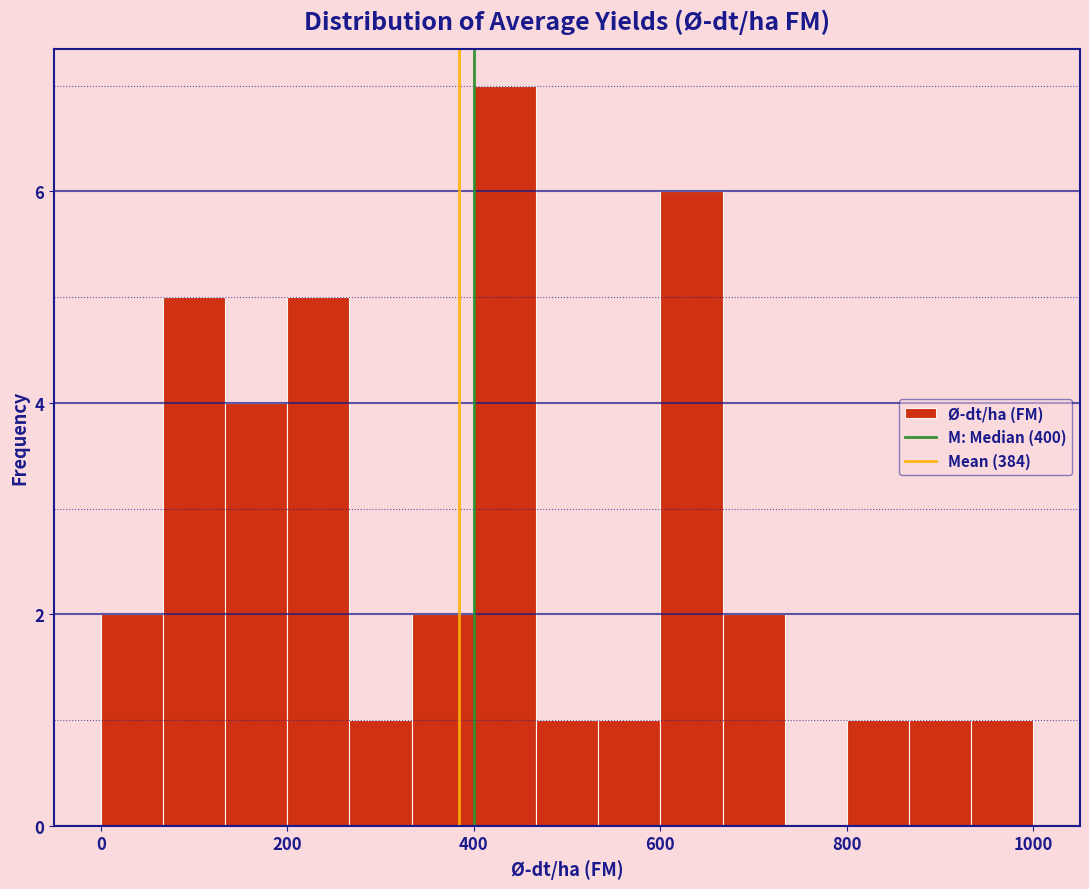

Around what value on the x-axis is the tallest bar? Give the approximate position of its centre, as read against the axis.

440